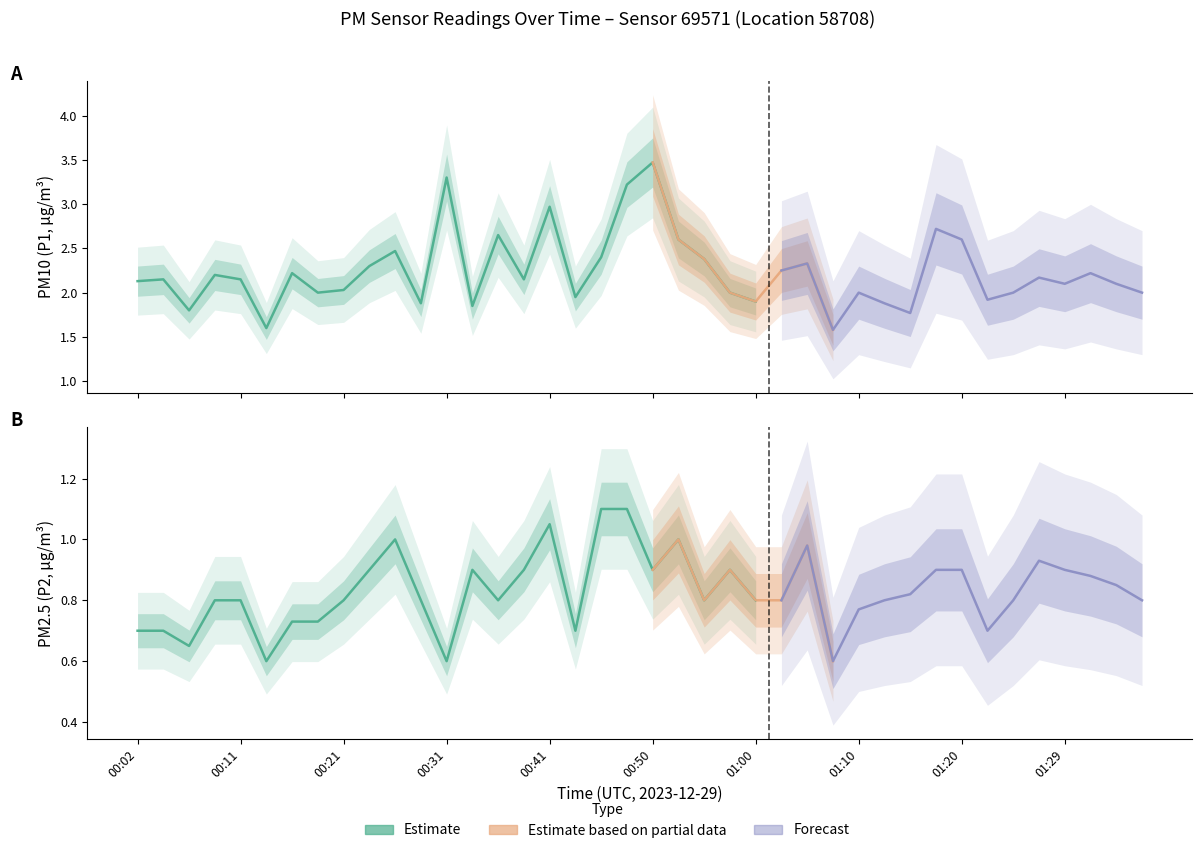

Rank the categories by P2 value from highest to lowest.

00:46, 00:48, 00:41, 00:26, 00:53, 01:05, 01:27, 00:24, 00:33, 00:38, 00:50, 00:58, 01:17, 01:20, 01:29, 01:32, 01:34, 01:15, 00:09, 00:11, 00:21, 00:28, 00:36, 00:55, 01:00, 01:03, 01:12, 01:25, 01:37, 01:10, 00:16, 00:19, 00:02, 00:04, 00:43, 01:22, 00:06, 00:14, 00:31, 01:08